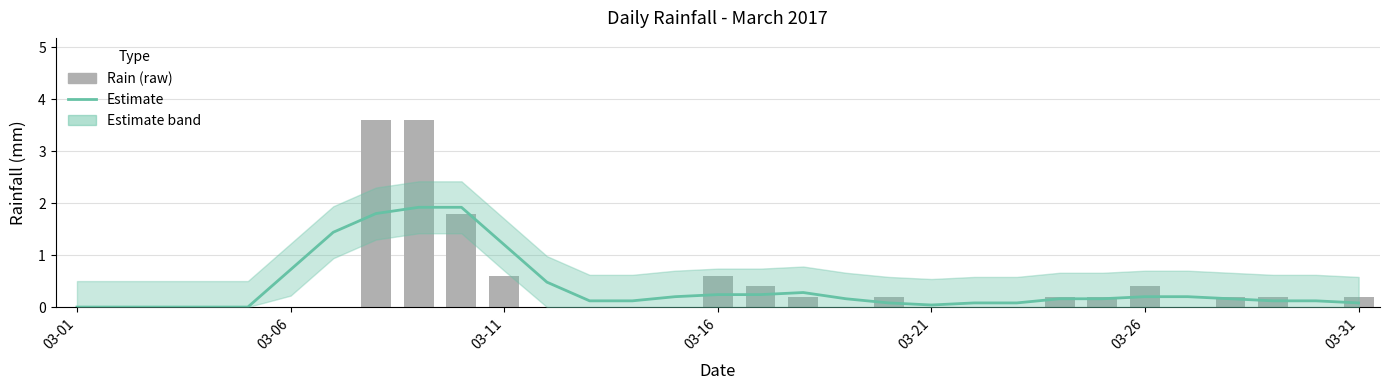

The Estimate series shows 0.1 at 22. True or false?

True